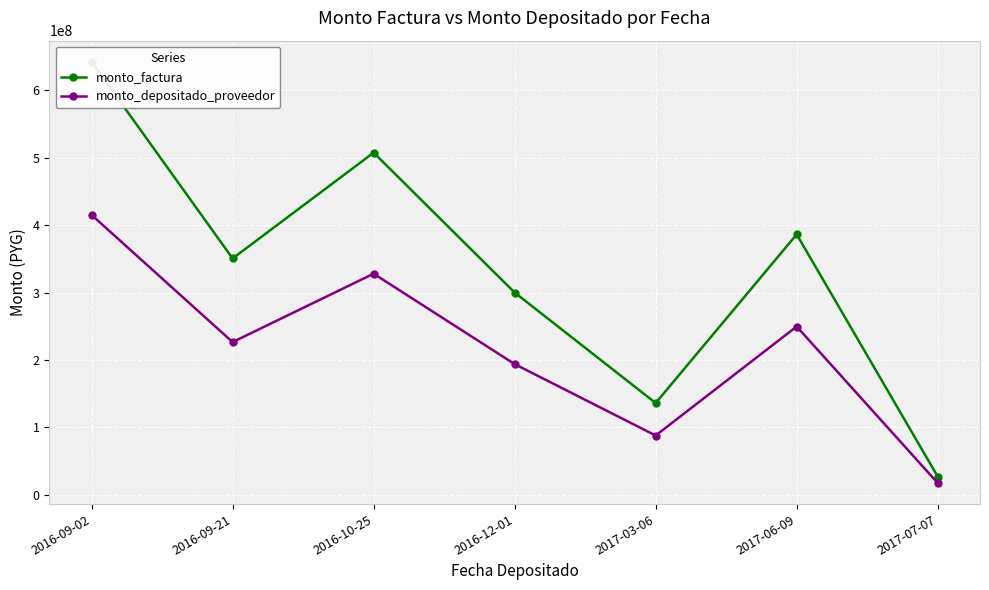

How many interior local peaks does the monto_depositado_proveedor series have?

2